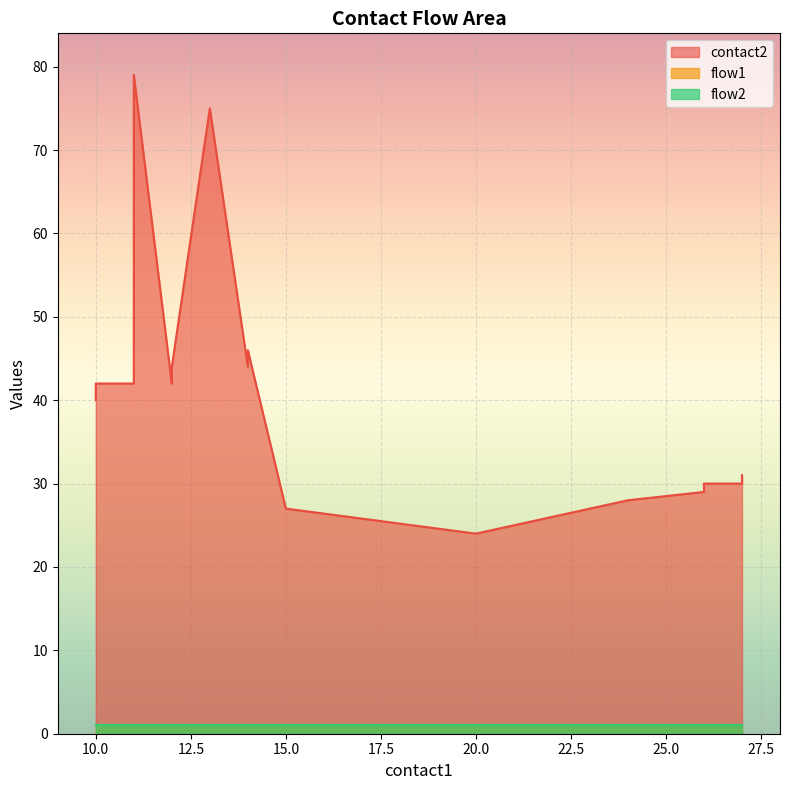

The value of flow1 at 14 is 1. True or false?

True